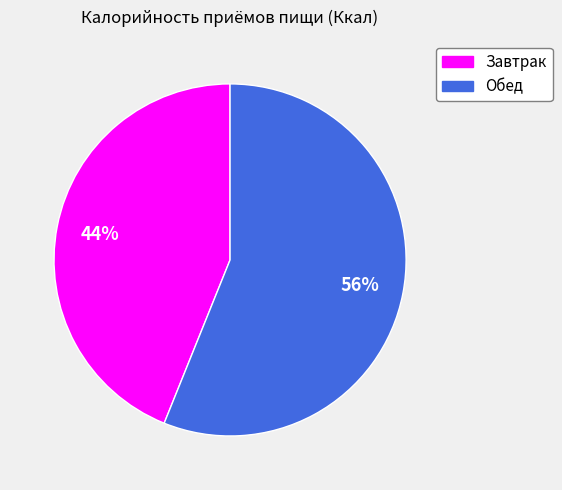

How many slices are in this pie chart?

2